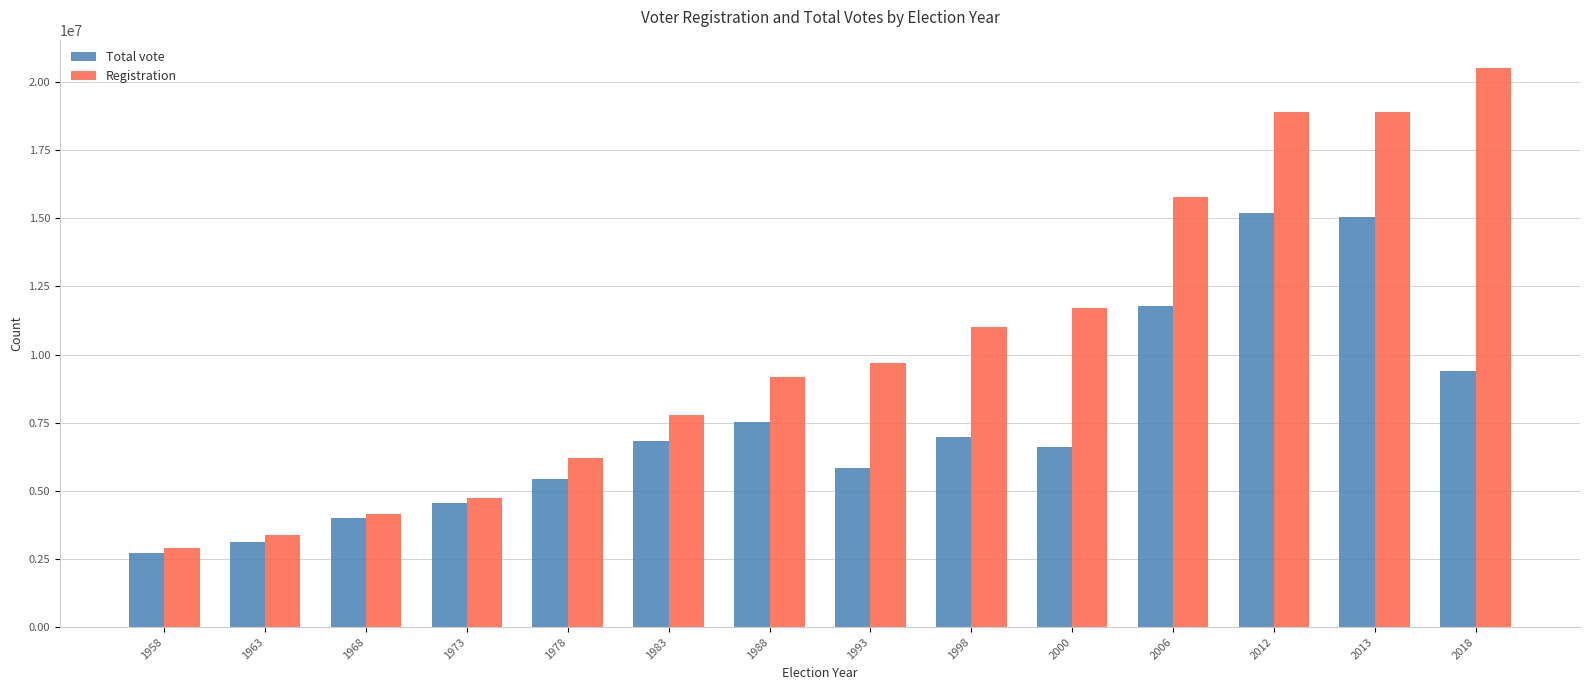

Rank the series at 2013 from highest to lowest value.

Registration, Total vote